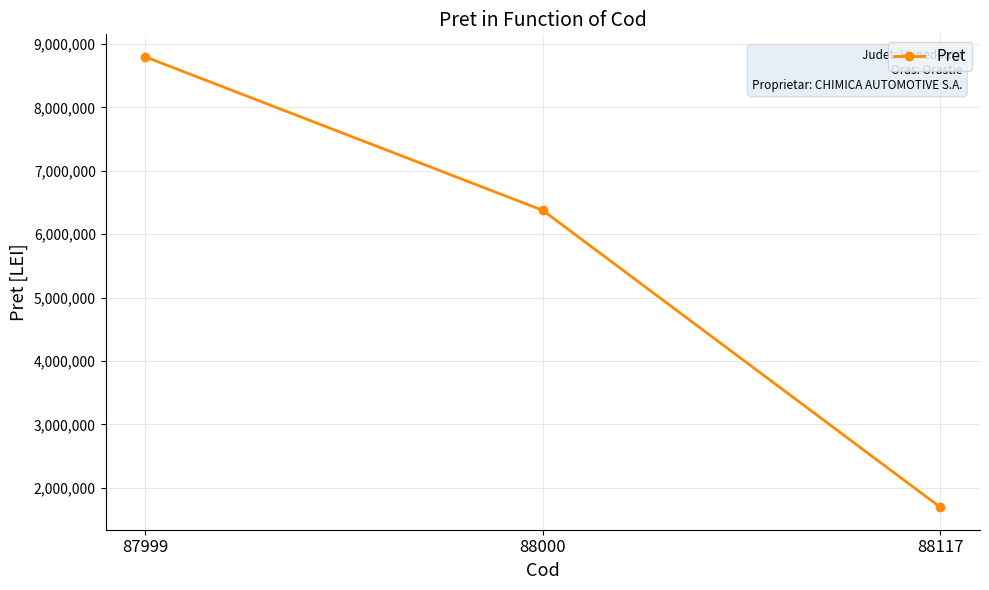

List the labels in order of value, largest first.

87999, 88000, 88117